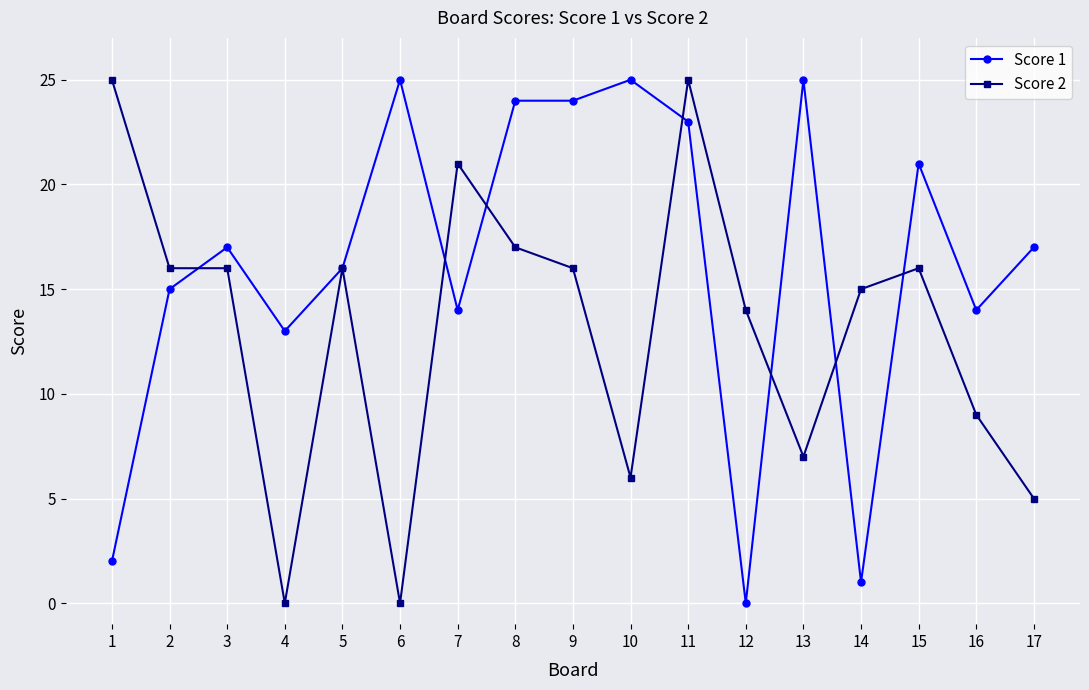

What is the average value of the Score 1 series?

16